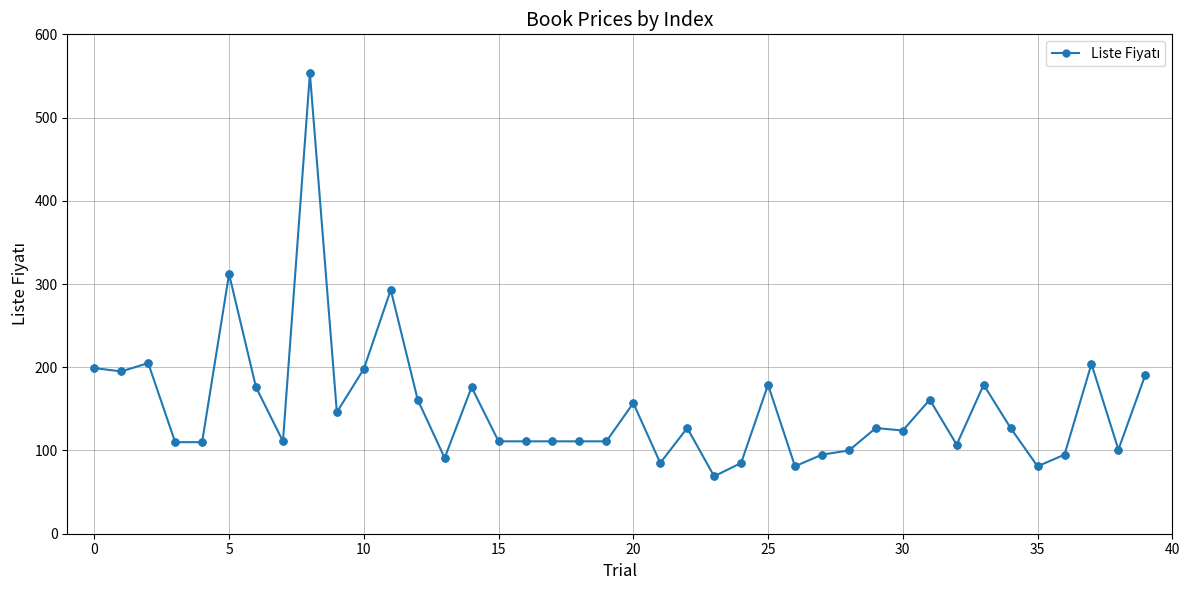

What is the smallest value displayed?

69